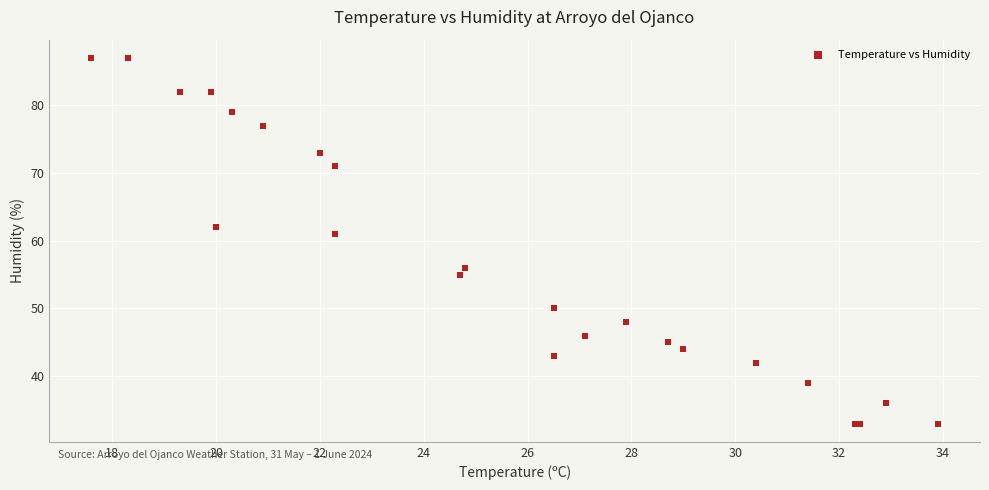

What Y value in the scatter plot is closest to 60?

61